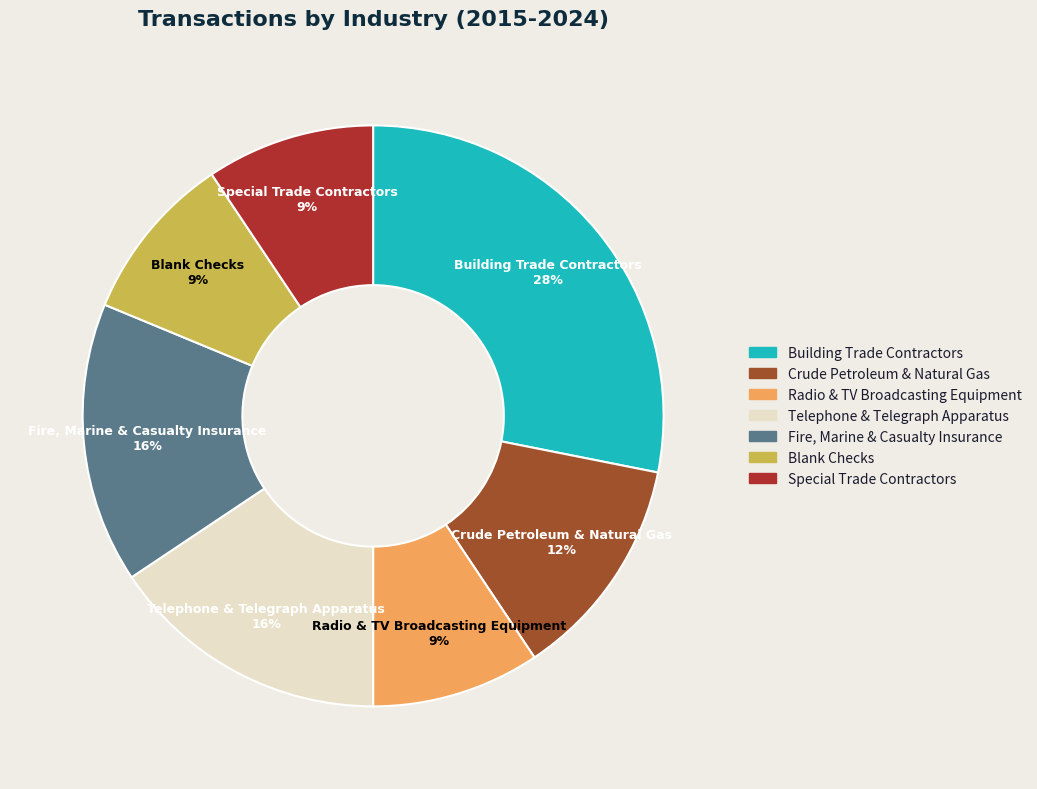

Approximately how many times larger is the value at Fire, Marine & Casualty Insurance compared to Building Trade Contractors?

0.6